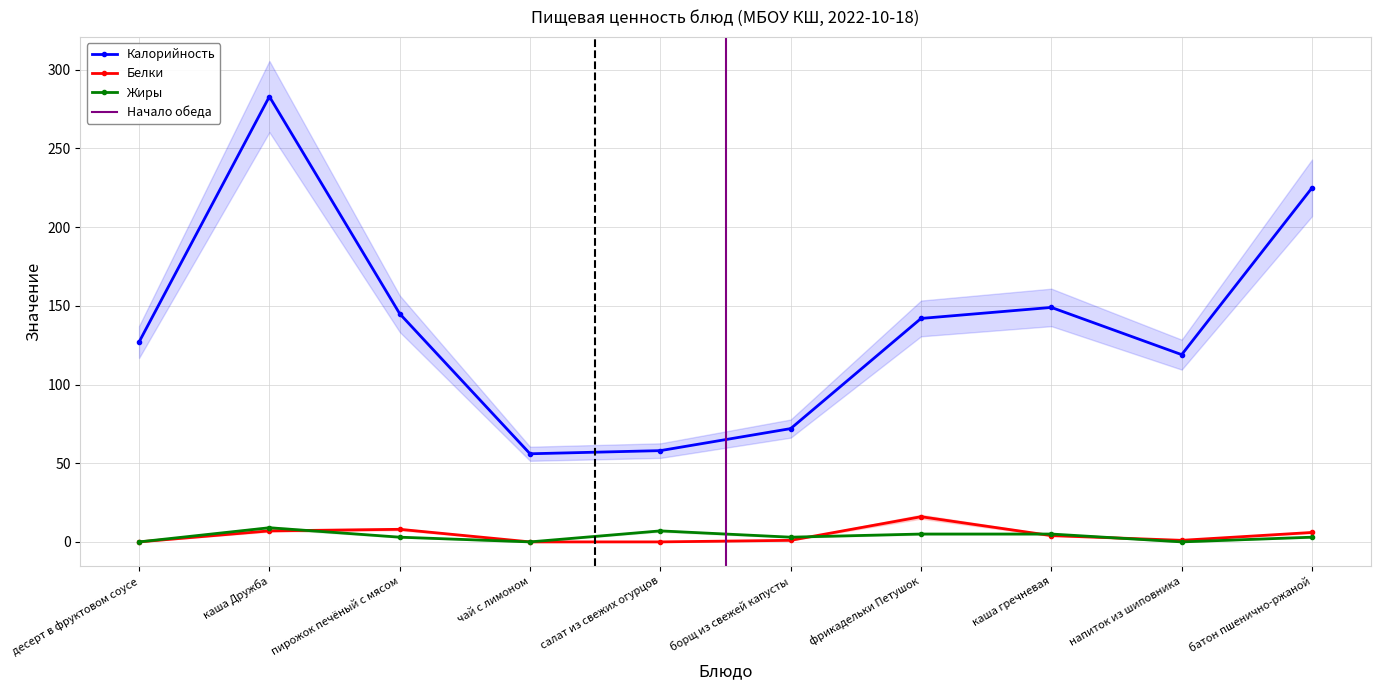

How many data points in Калорийность are above 142?

4